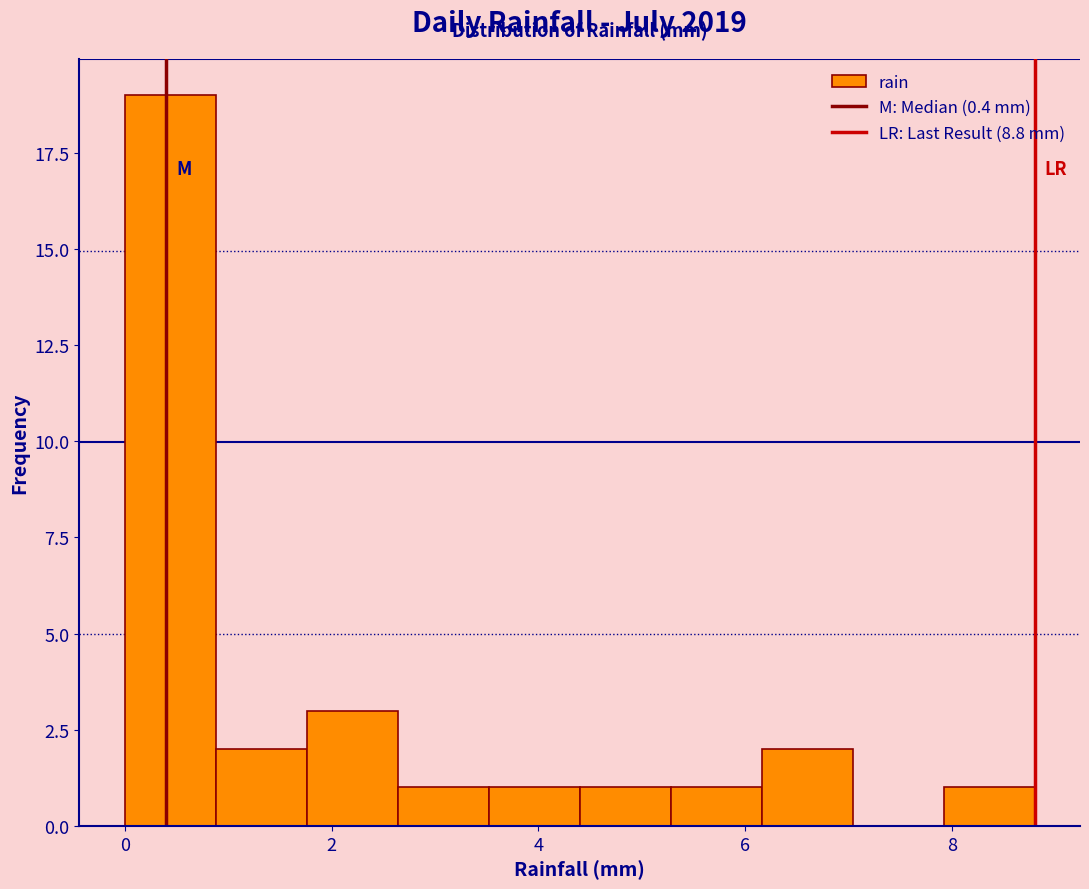

Reading left to right, transcribe this chart: for each bar, give the range it covers on the x-axis and its height. Neither the bar edges nor the heights are printed on the chart, so give them approximately, as read against the axes.

0.00 to 0.88: 19
0.88 to 1.76: 2
1.76 to 2.64: 3
2.64 to 3.52: 1
3.52 to 4.40: 1
4.40 to 5.28: 1
5.28 to 6.16: 1
6.16 to 7.04: 2
7.04 to 7.92: 0
7.92 to 8.80: 1